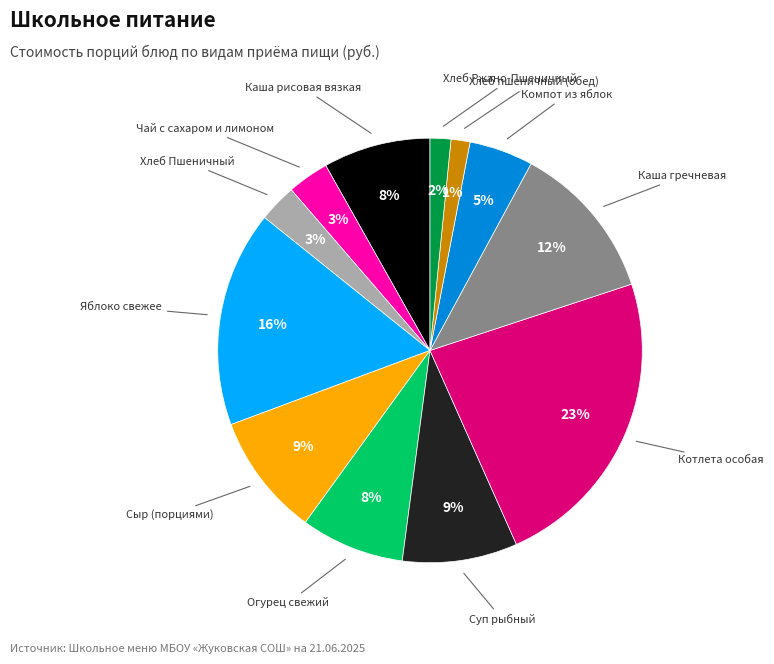

Is there a majority slice in this chart?

No